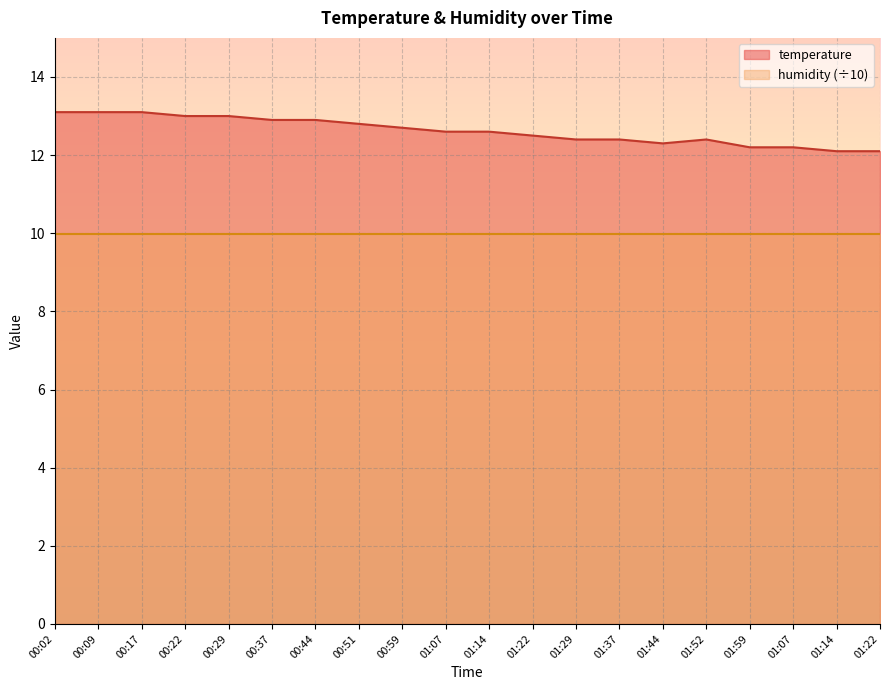

What is the value of the 5th point from the left?

13.0